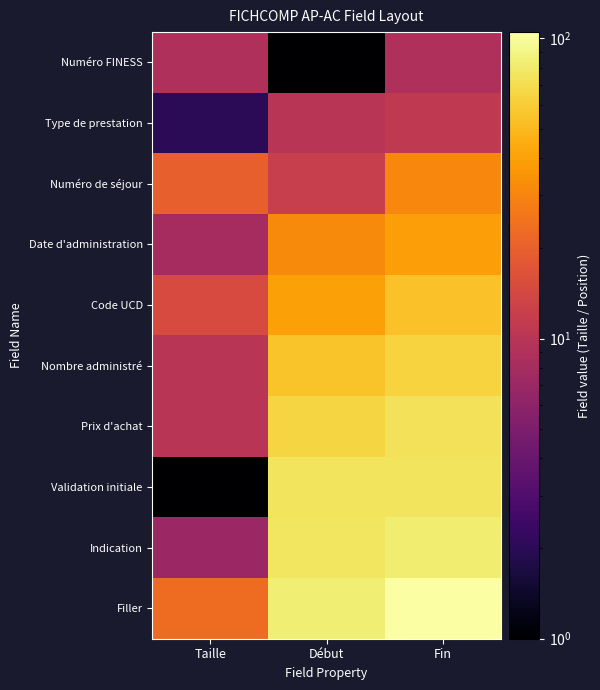

Reading left to right, what are all the values shown in this chart?

Numéro FINESS: Taille=9	Début=1	Fin=9
Type de prestation: Taille=2	Début=10	Fin=11
Numéro de séjour: Taille=20	Début=12	Fin=31
Date d'administration: Taille=8	Début=32	Fin=39
Code UCD: Taille=15	Début=40	Fin=54
Nombre administré: Taille=10	Début=55	Fin=64
Prix d'achat: Taille=10	Début=65	Fin=74
Validation initiale: Taille=1	Début=75	Fin=75
Indication: Taille=7	Début=76	Fin=82
Filler: Taille=23	Début=83	Fin=105